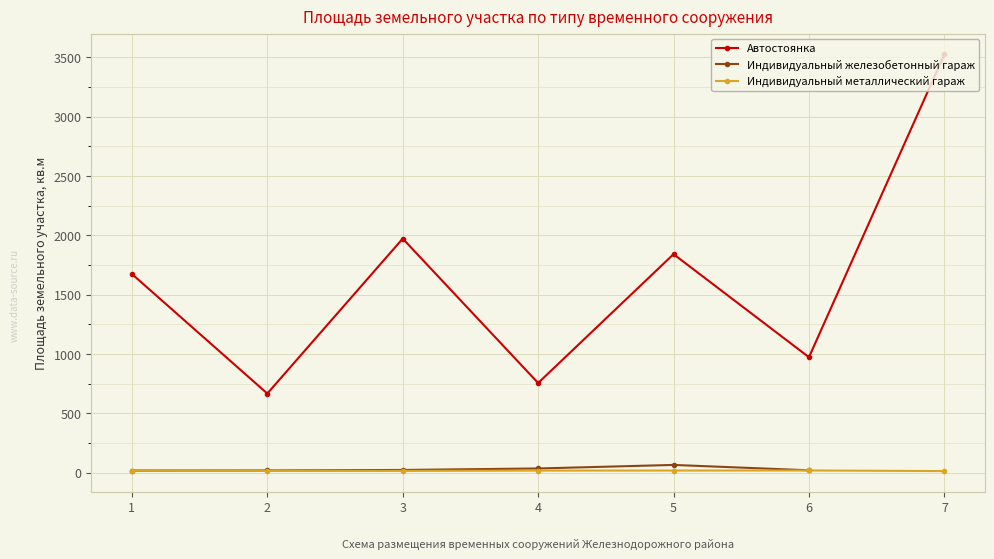

Which category has the lowest value in the Автостоянка series?

2